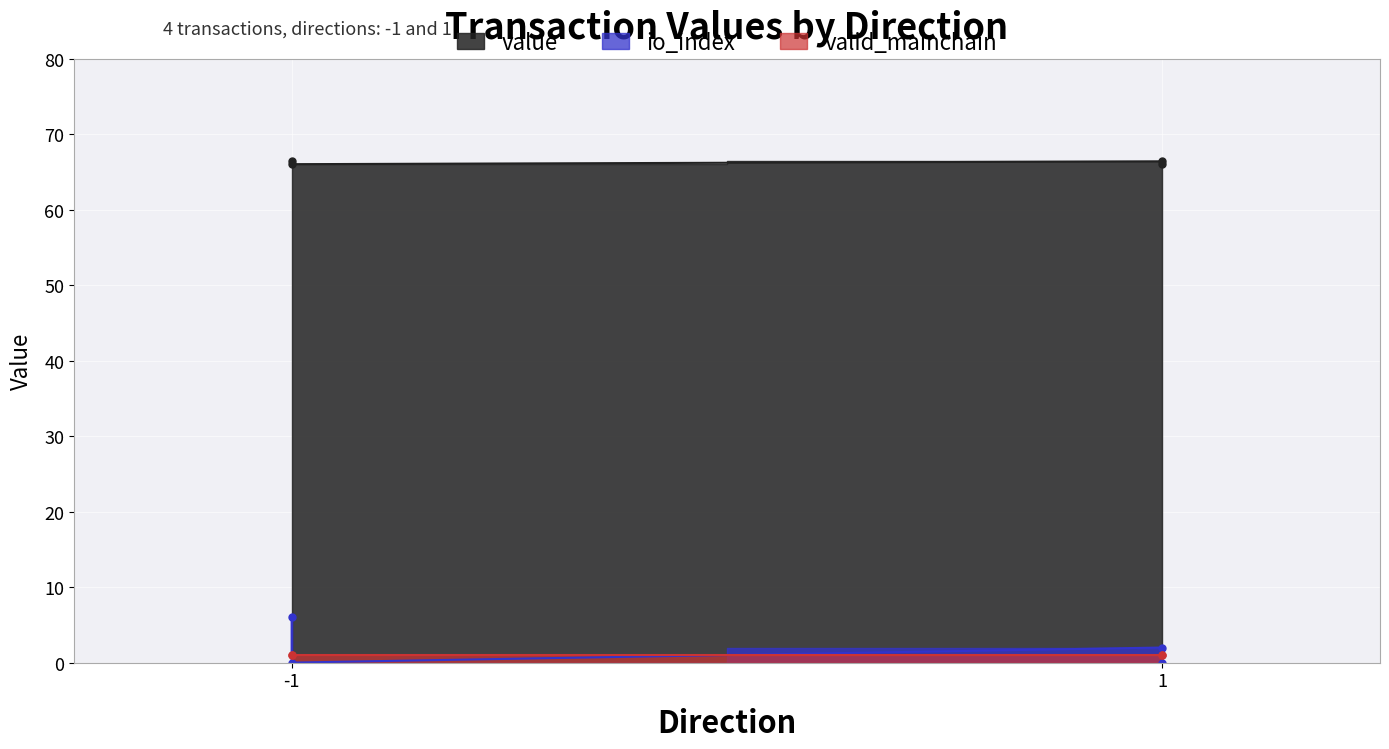

What is the total value across all series at -1 (Regular)?

73.4